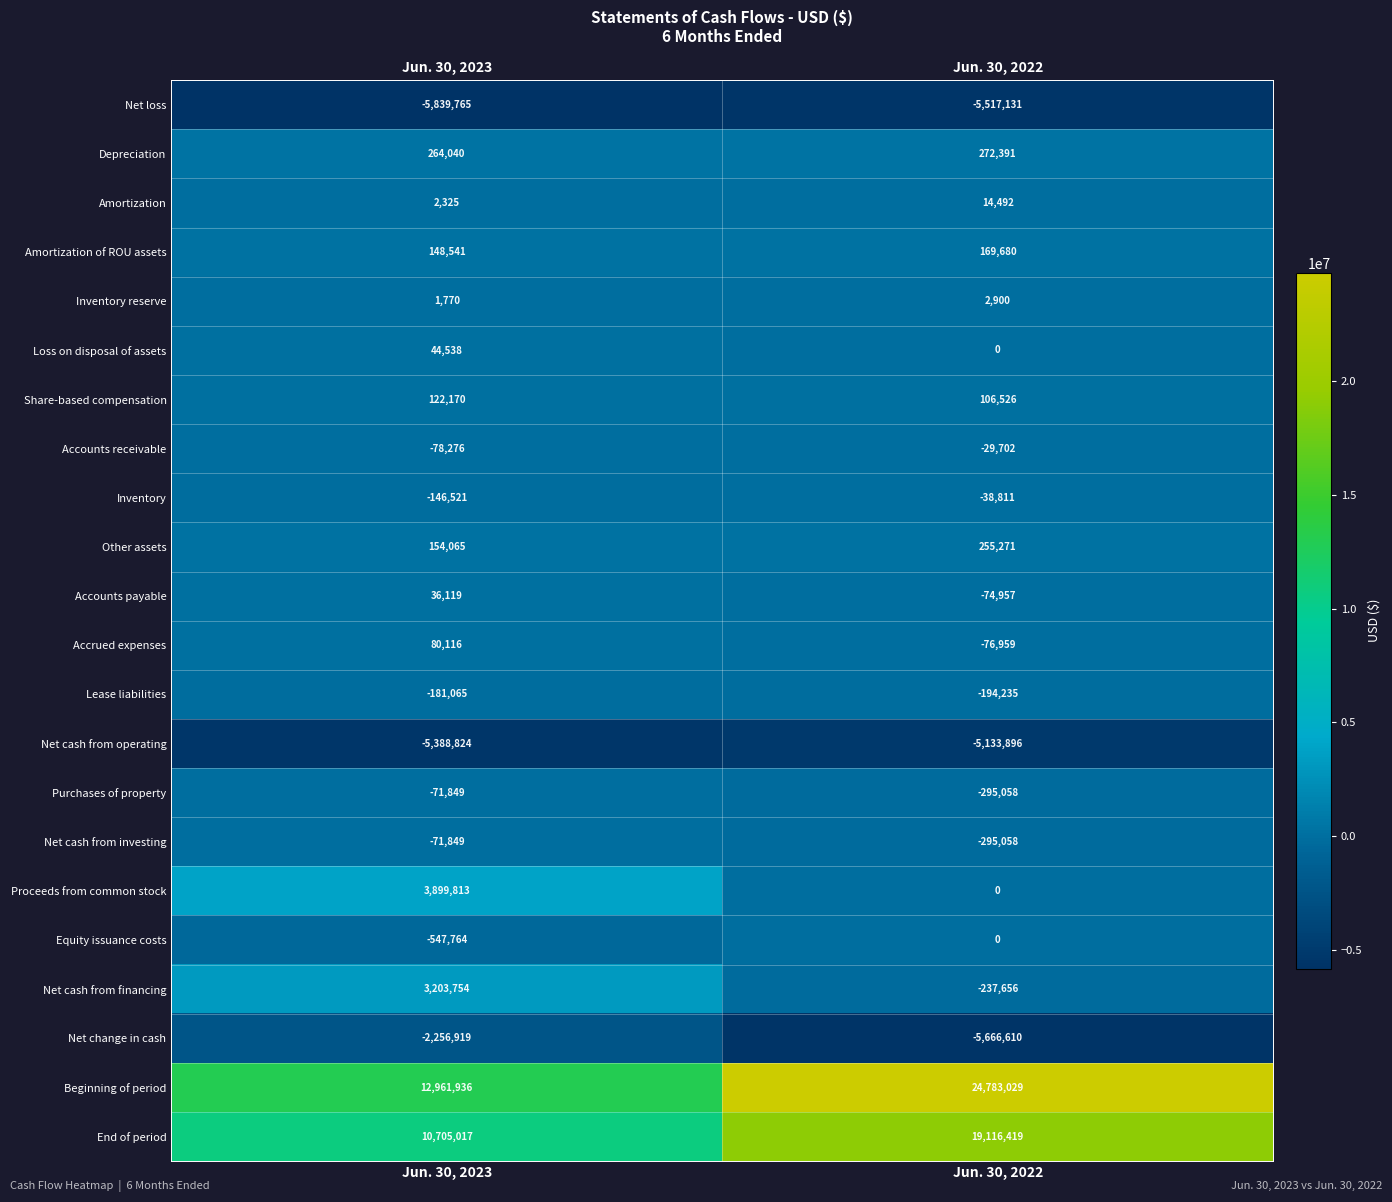

Which series has the largest total across all categories?

Beginning of period